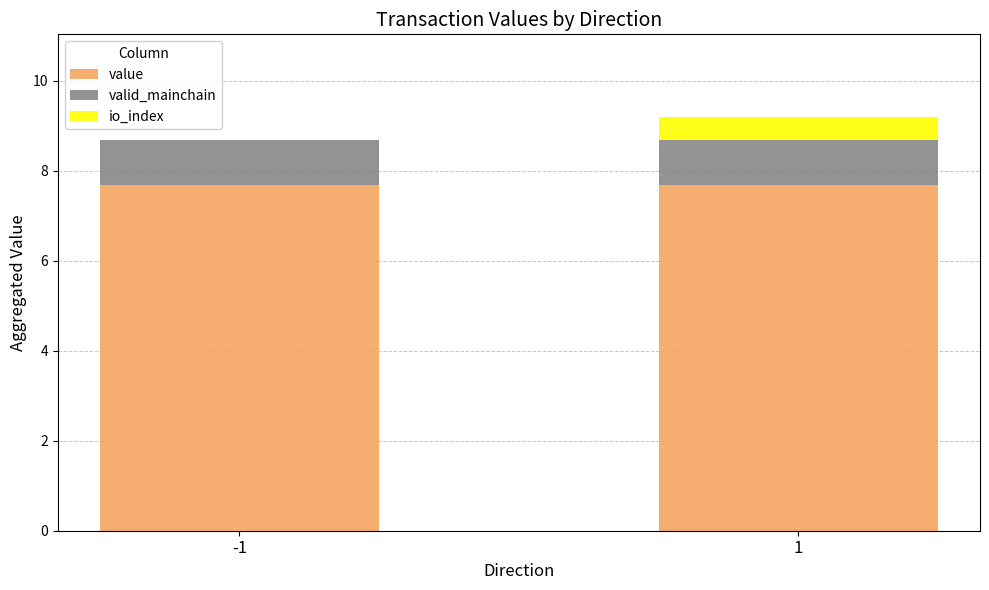

What is the total value across all series at 1?

9.2